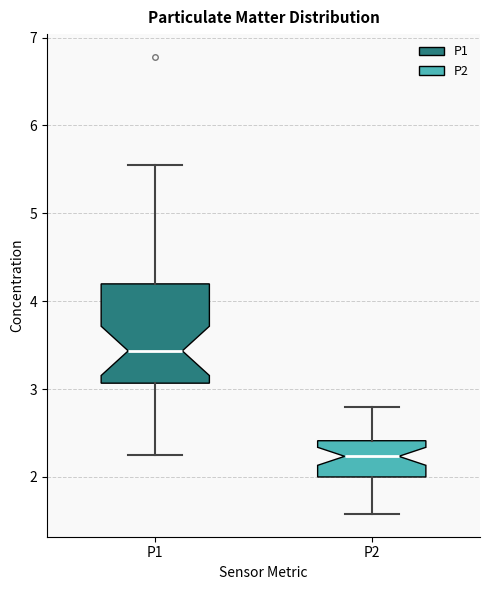

Which box's median line is the highest?

P1